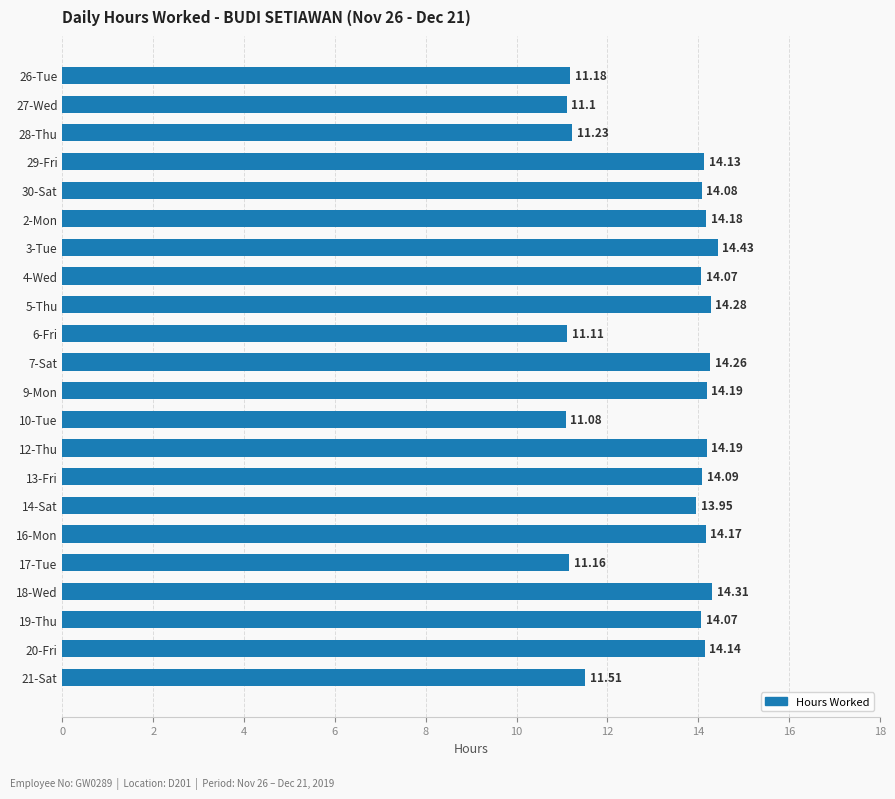

What is the average value?

13.2